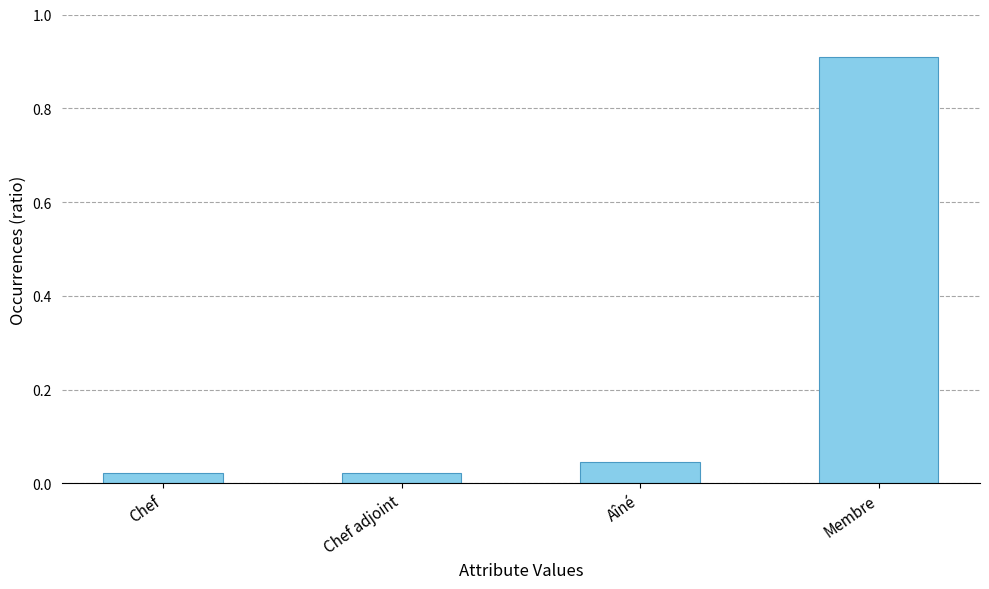

What is the maximum value shown in the chart?

0.9